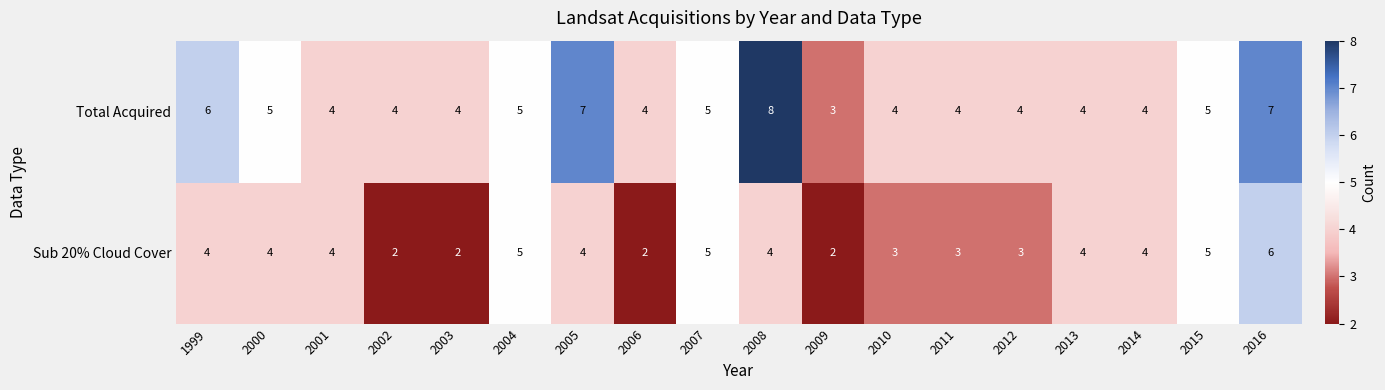

What is the approximate value of Sub 20% Cloud Cover at 2004?

5